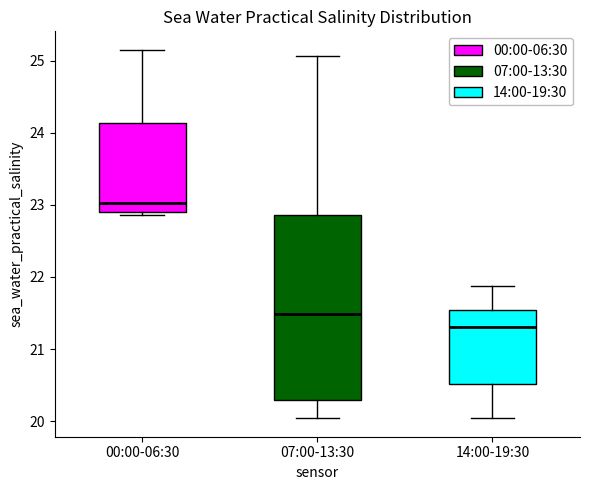

Reading left to right, transcribe this box plot: for each box, give where its median line is, the range the box spans, and where its two whiskers end, as read against the y-axis. The values are not printed on the chart, so give them approximately, as read against the axis.

00:00-06:30: median 23.0, box 22.9 to 24.1, whiskers 22.9 (just below the box's lower edge) to 25.2
07:00-13:30: median 21.5, box 20.3 to 22.9, whiskers 20.0 to 25.1
14:00-19:30: median 21.3, box 20.5 to 21.5, whiskers 20.0 to 21.9